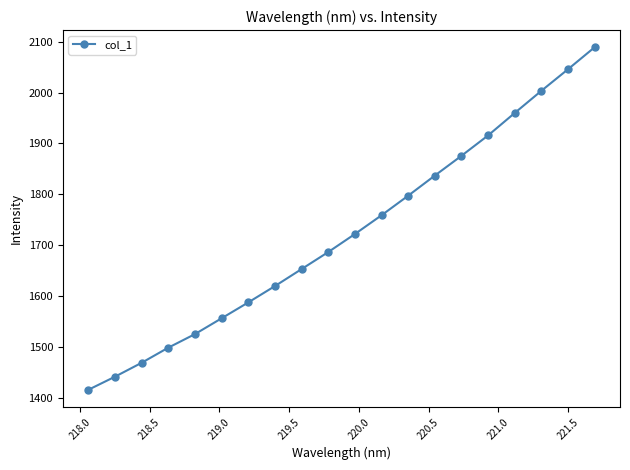

True or false: there are more than 0 points higher than both neighbors.

False